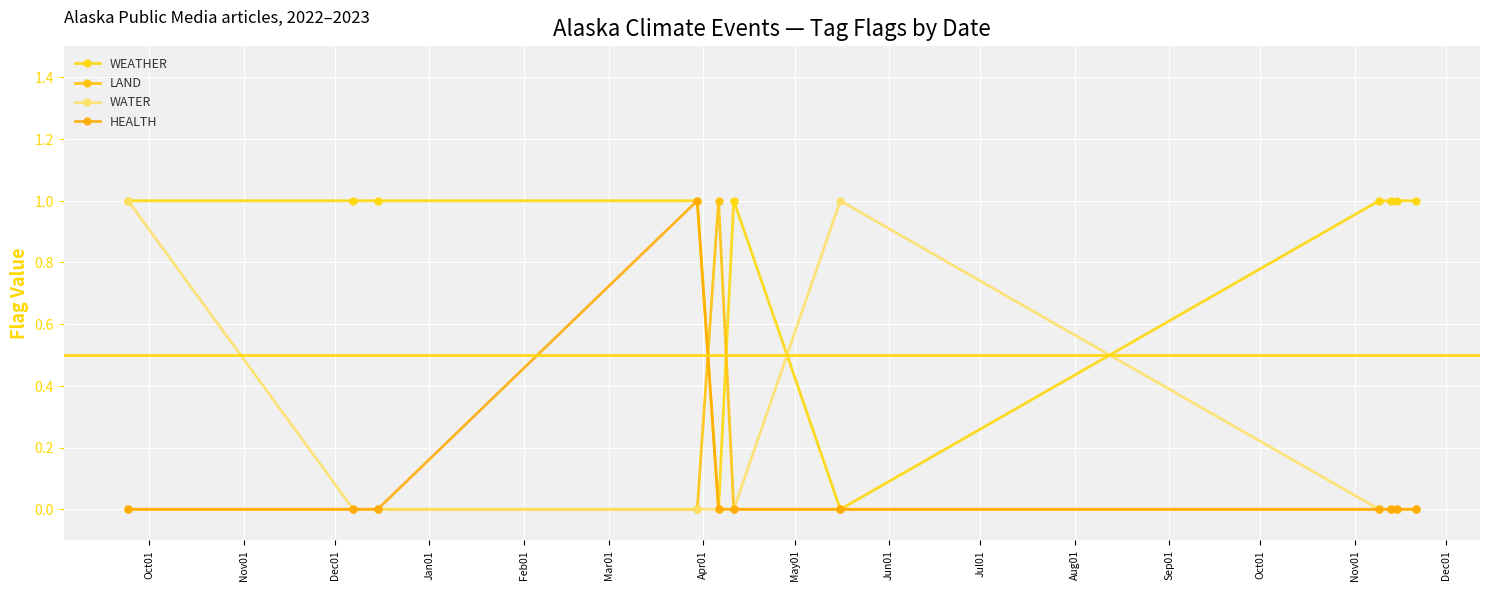

Does the chart have visible grid lines?

Yes